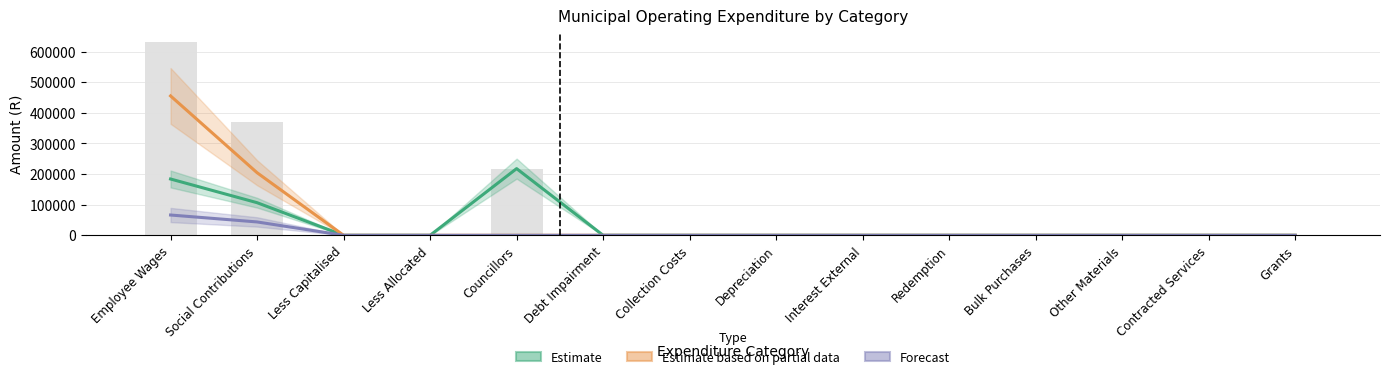

Reading left to right, what are all the values shown in this chart?

Estimate: Employee Wages=183953	Social Contributions=106548	Less Capitalised=0	Less Allocated=0	Councillors=217868	Debt Impairment=0	Collection Costs=0	Depreciation=0	Interest External=0	Redemption=0	Bulk Purchases=0	Other Materials=0	Contracted Services=0	Grants=0
Estimate based on partial data: Employee Wages=455398	Social Contributions=204526	Less Capitalised=0	Less Allocated=0	Councillors=0	Debt Impairment=0	Collection Costs=0	Depreciation=0	Interest External=0	Redemption=0	Bulk Purchases=0	Other Materials=0	Contracted Services=0	Grants=0
Forecast: Employee Wages=66288	Social Contributions=43653	Less Capitalised=0	Less Allocated=0	Councillors=0	Debt Impairment=0	Collection Costs=0	Depreciation=0	Interest External=0	Redemption=0	Bulk Purchases=0	Other Materials=0	Contracted Services=0	Grants=0